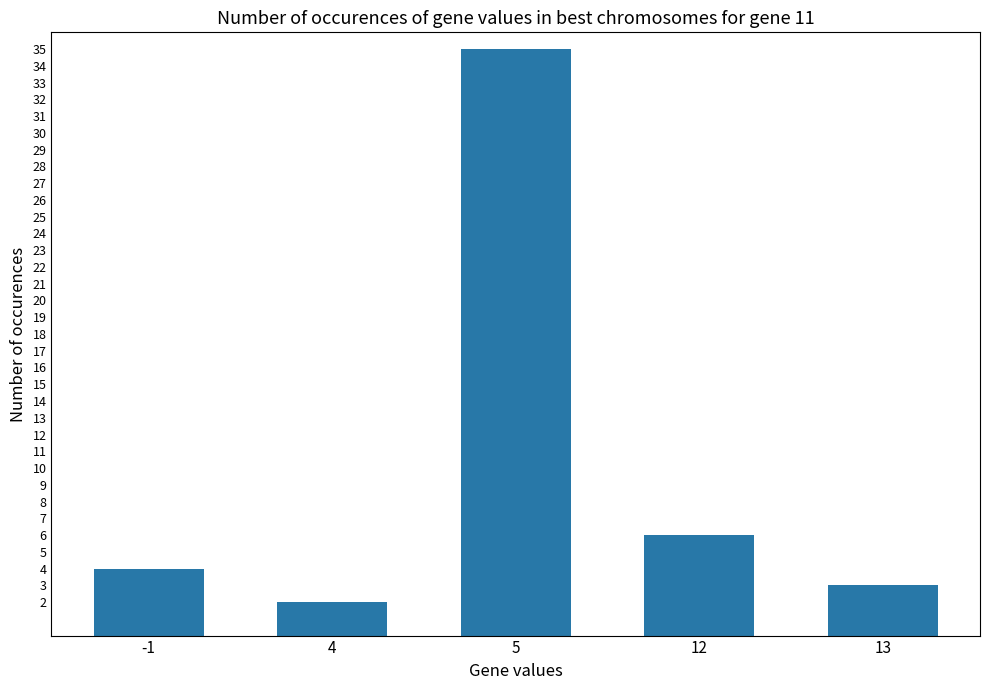

List the labels in order of value, smallest first.

4, 13, -1, 12, 5